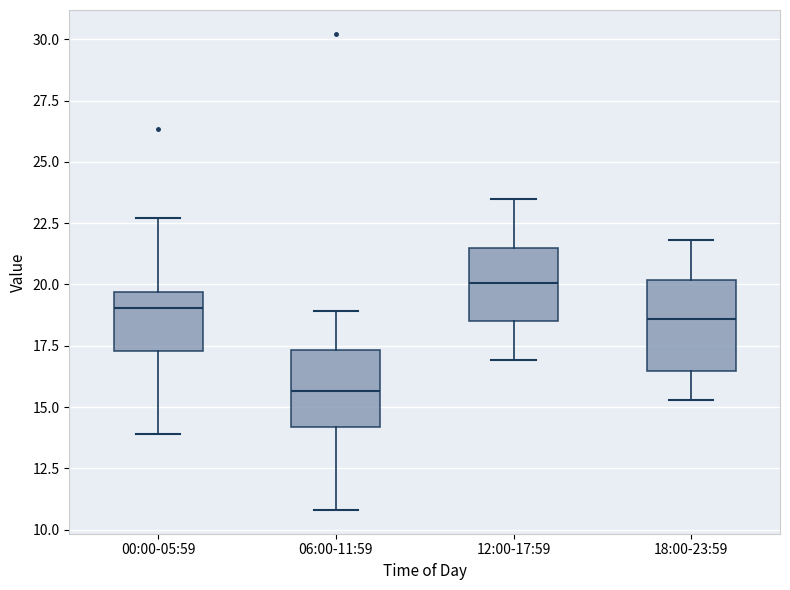

Reading left to right, read every box against the y-axis: the position of its median line, the range the box covers, and the ends of its whiskers. The values are not printed on the chart, so give them approximately, as read against the axis.

00:00-05:59: median 19.0, box 17.5 to 19.5, whiskers 14.0 to 22.5
06:00-11:59: median 15.5, box 14.0 to 17.5, whiskers 11.0 to 19.0
12:00-17:59: median 20.0, box 18.5 to 21.5, whiskers 17.0 to 23.5
18:00-23:59: median 18.5, box 16.5 to 20.0, whiskers 15.5 to 22.0